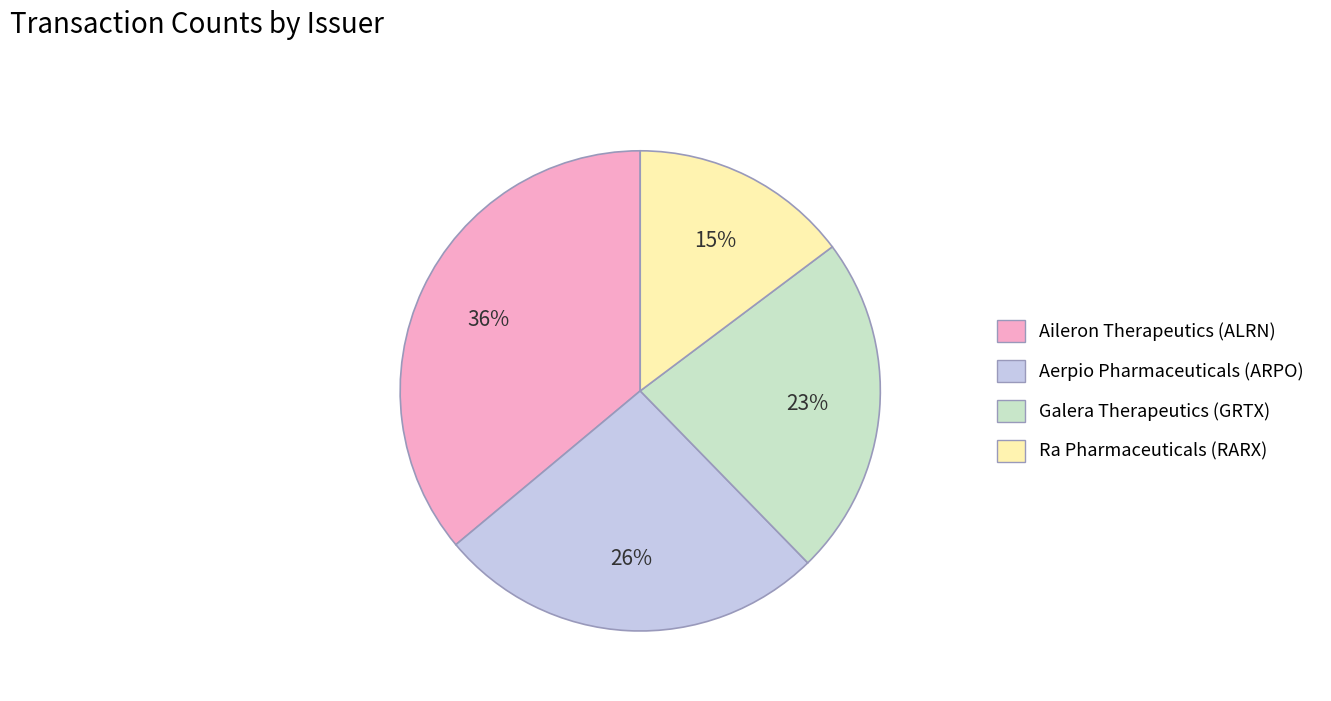

Is the sum of Ra Pharmaceuticals (RARX) and Aerpio Pharmaceuticals (ARPO) greater than half?

No